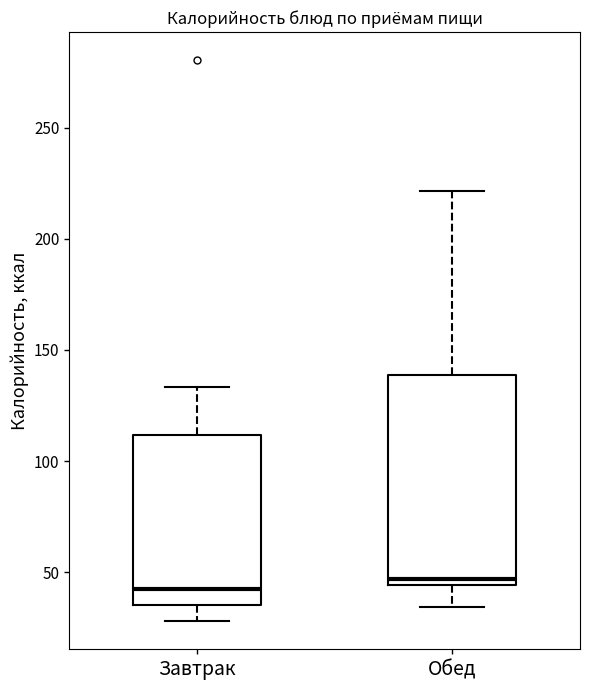

Reading left to right, transcribe this box plot: for each box, give where its median line is, the range the box spans, and where its two whiskers end, as read against the y-axis. The values are not printed on the chart, so give them approximately, as read against the axis.

Завтрак: median 40, box 35 to 110, whiskers 30 to 135
Обед: median 45 (just above the box's lower edge), box 45 to 140, whiskers 35 to 220